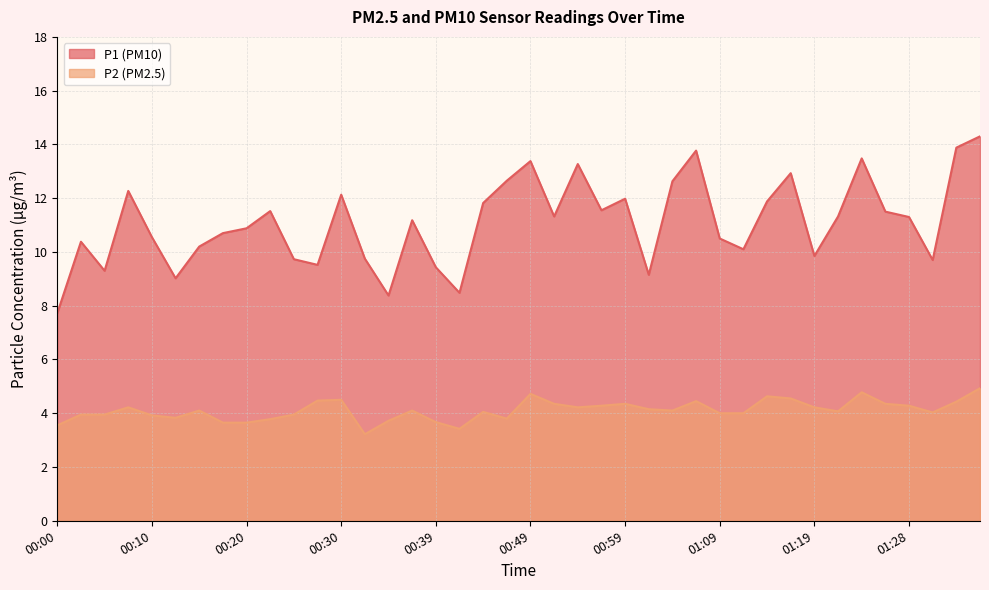

What is the difference between the P1 values at 01:01 and 01:09?

1.3